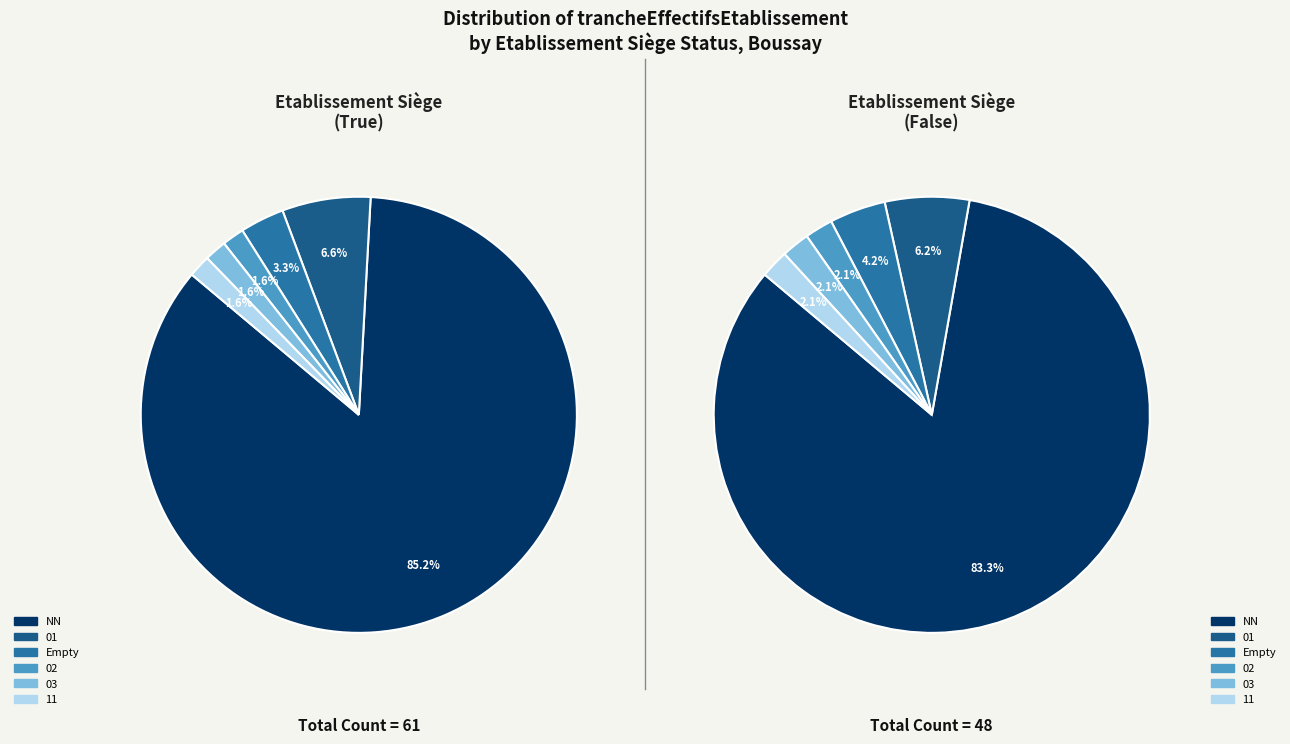

How many slices are in this pie chart?

6